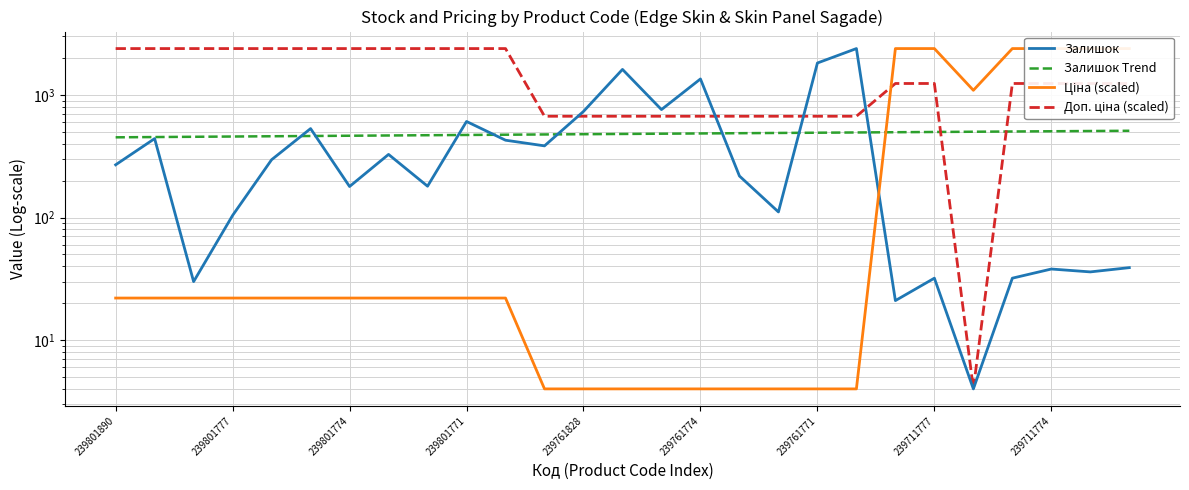

At which category is the sum across all series the highest?

26